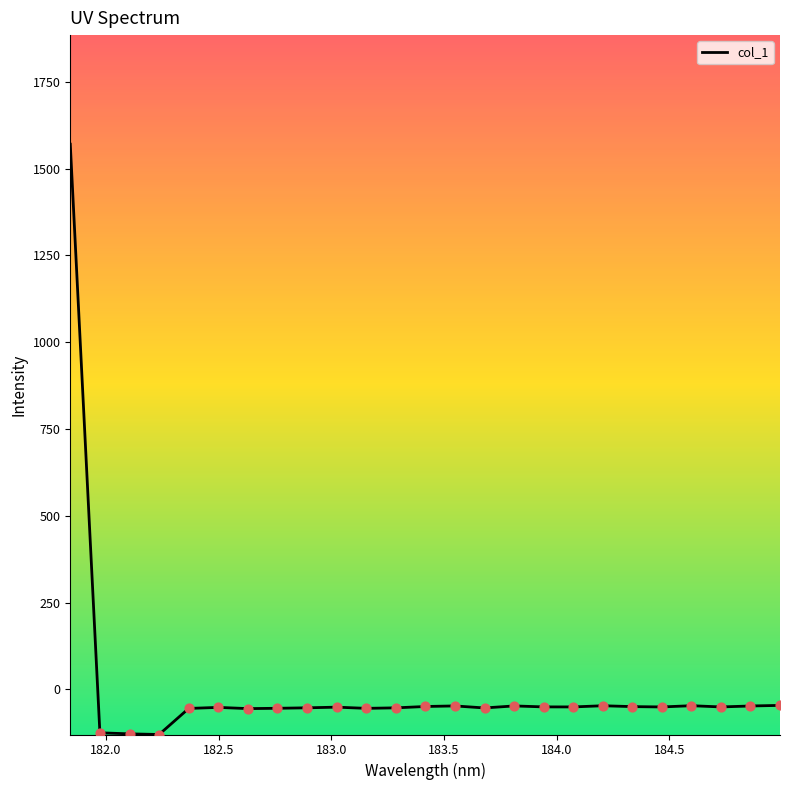

What is the greatest value displayed?

1570.4